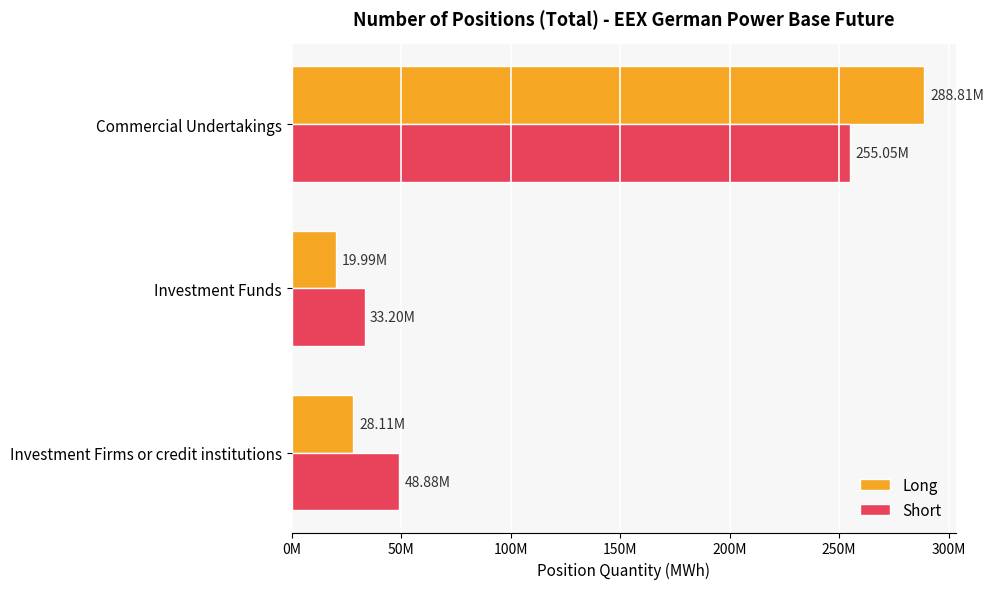

Rank the series by their average value, from highest to lowest.

Short, Long